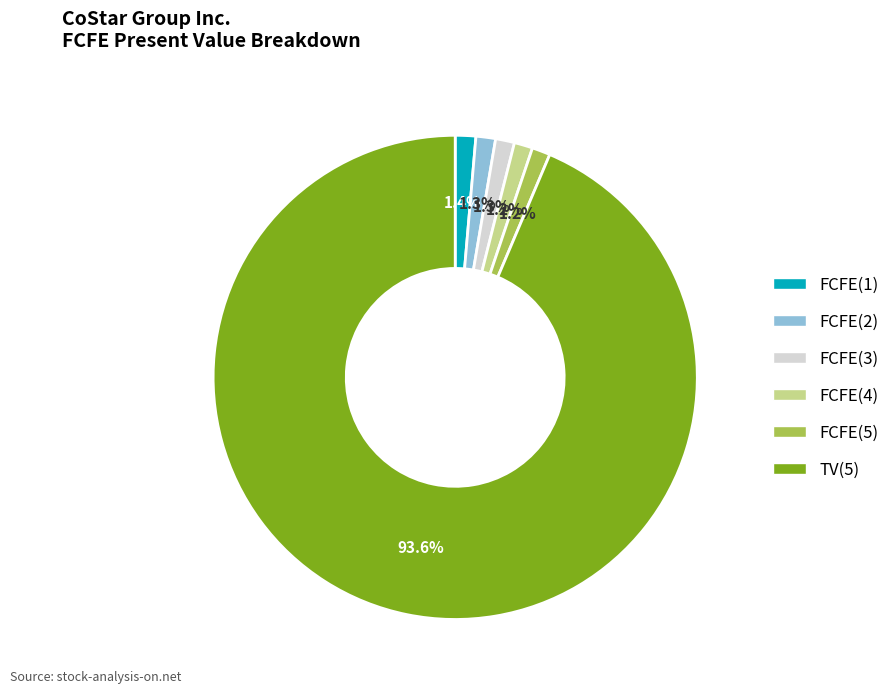

To the nearest percent, what is the combined percentage of FCFE(4) and TV(5)?

95%